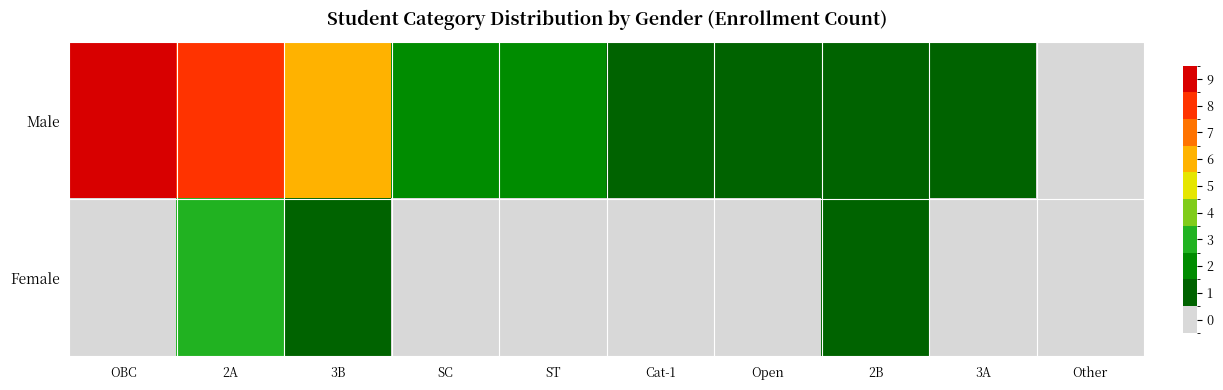

At Open, list the series in order from smallest to largest.

Female, Male